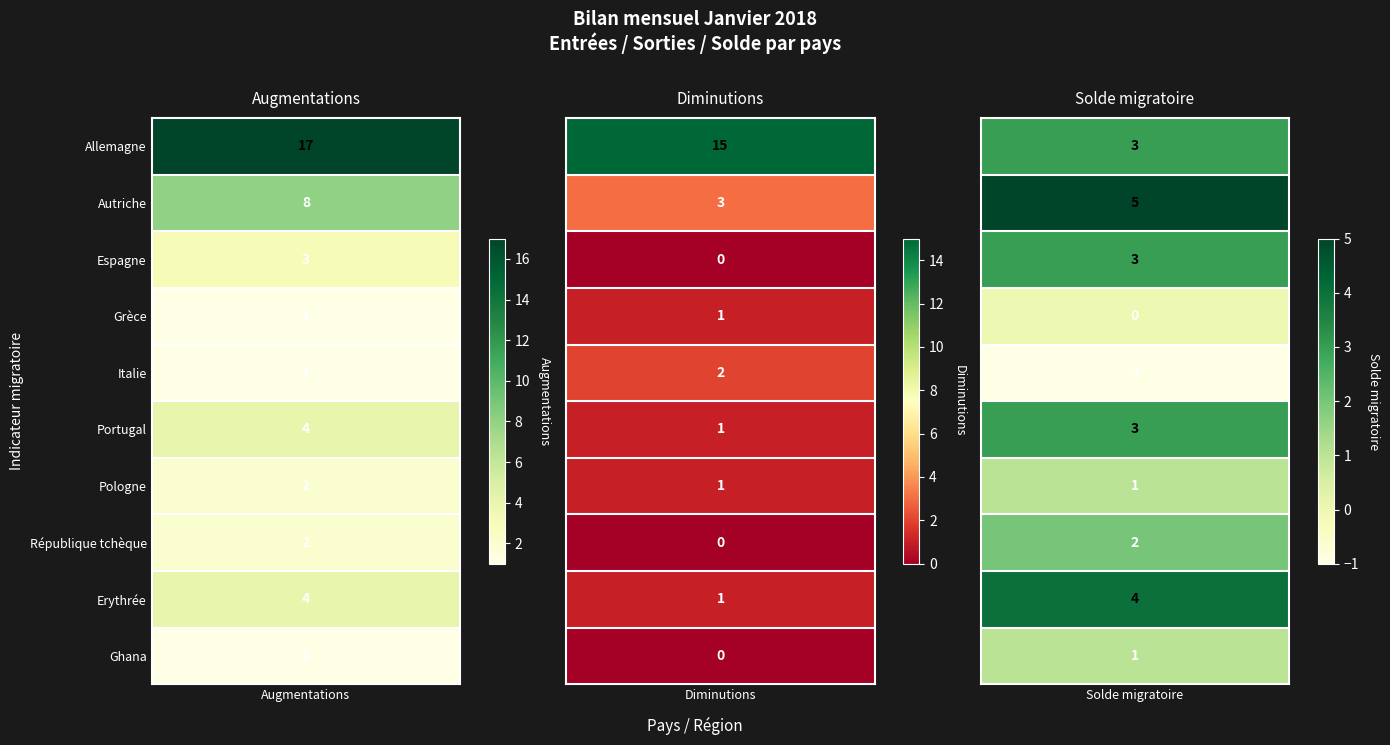

True or false: Grèce has a value of 1 at 0.

True